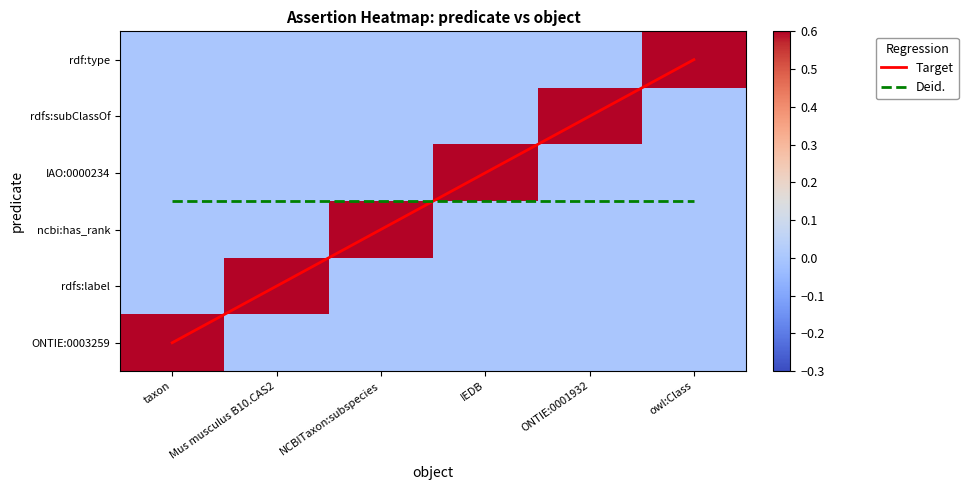

True or false: rdf:type has a value of 0 at Mus musculus B10.CAS2.

True